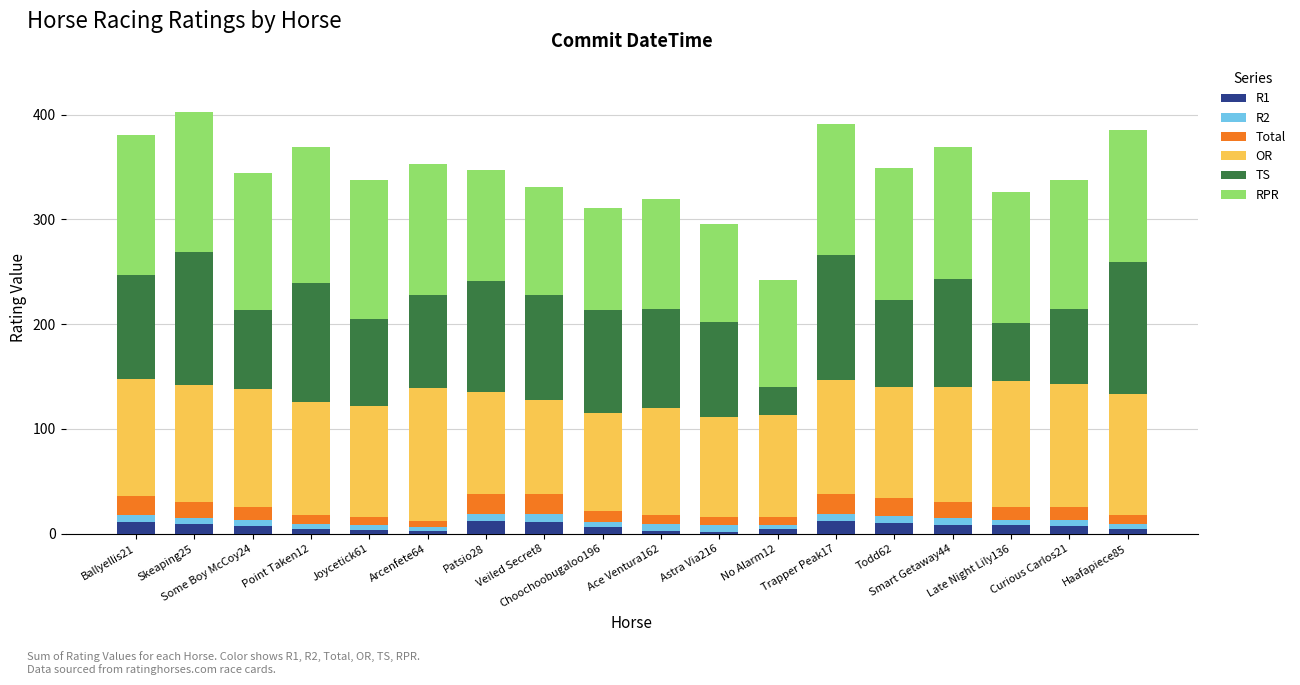

What position from the left is Astra Via216?

11